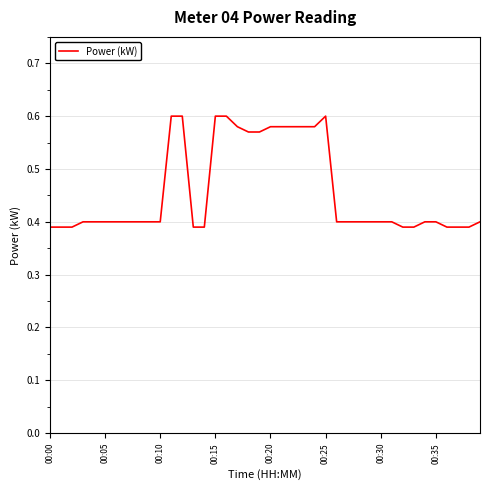

Does the chart display data point markers on the line(s)?

No